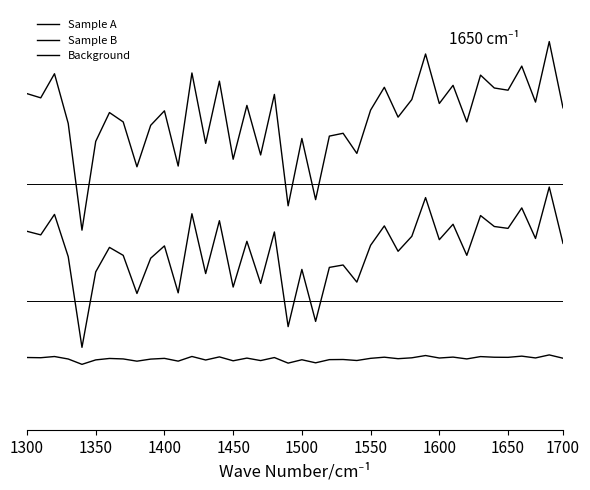

What is the difference between the maximum and minimum values in the Background series?

1.1